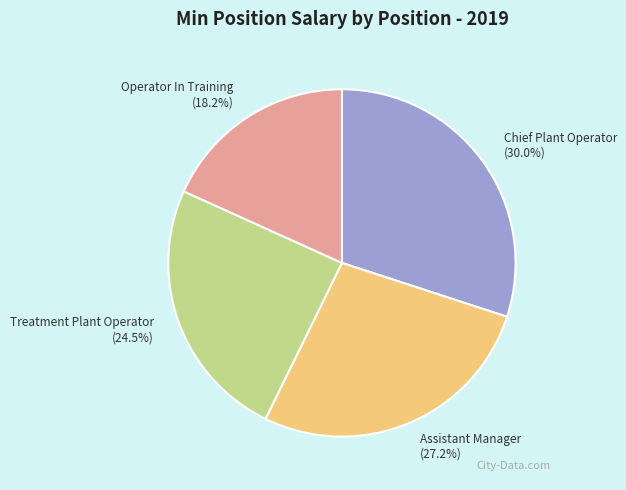

Is Assistant Manager the majority of the pie?

No